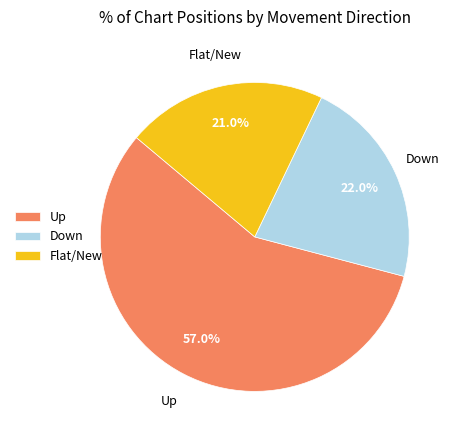

Is the sum of Flat/New and Down greater than half?

No